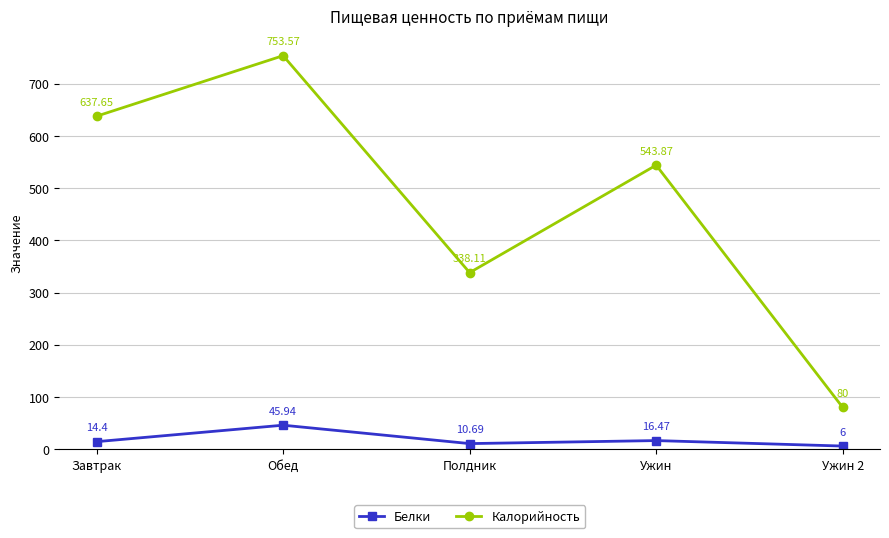

What is the label of the 4th point from the left?

Ужин